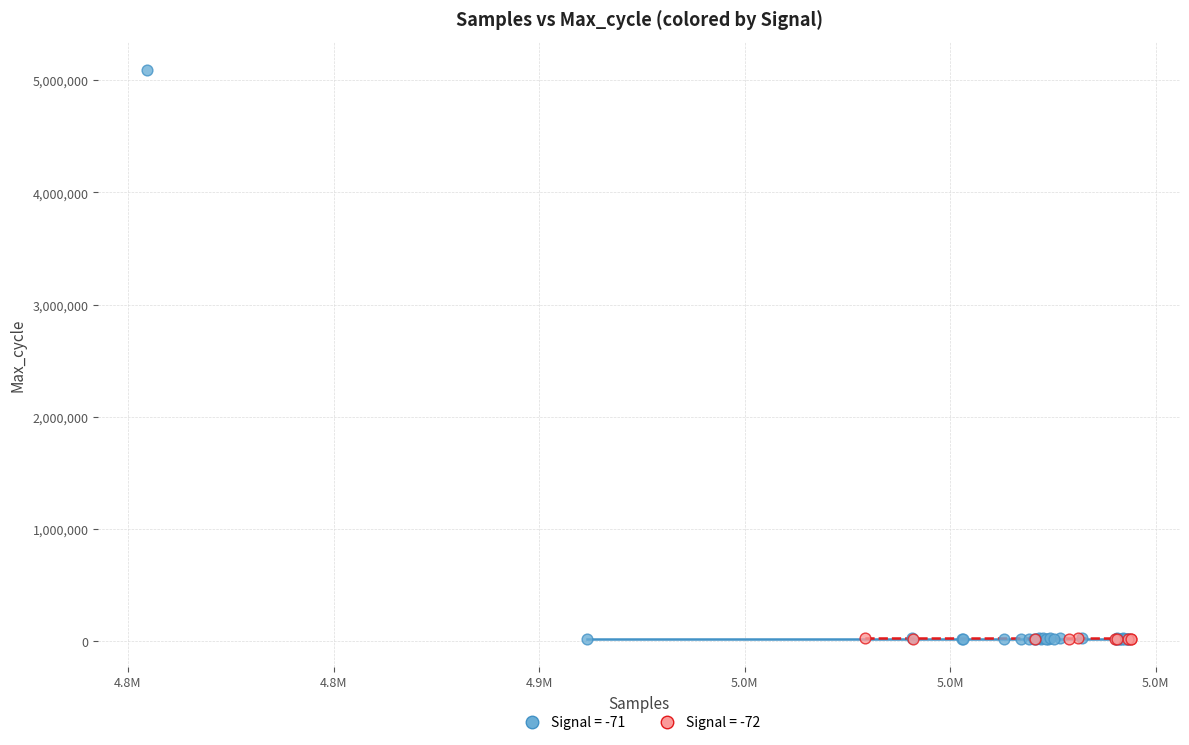

Which series contains the highest Y value?

Signal = -71